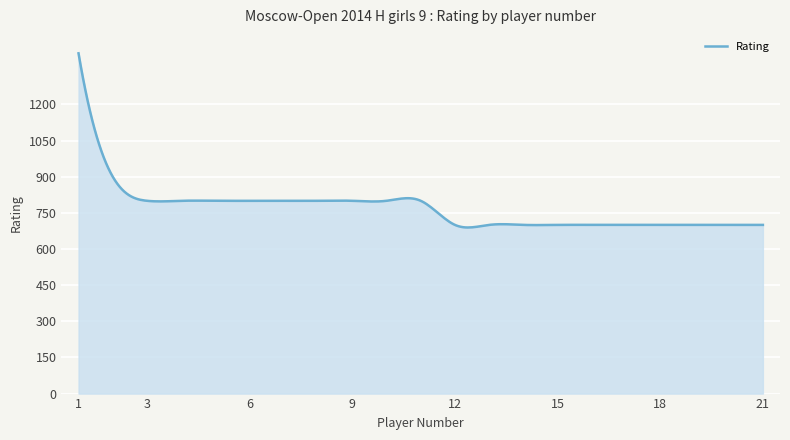

What is the greatest value displayed?

1412.0